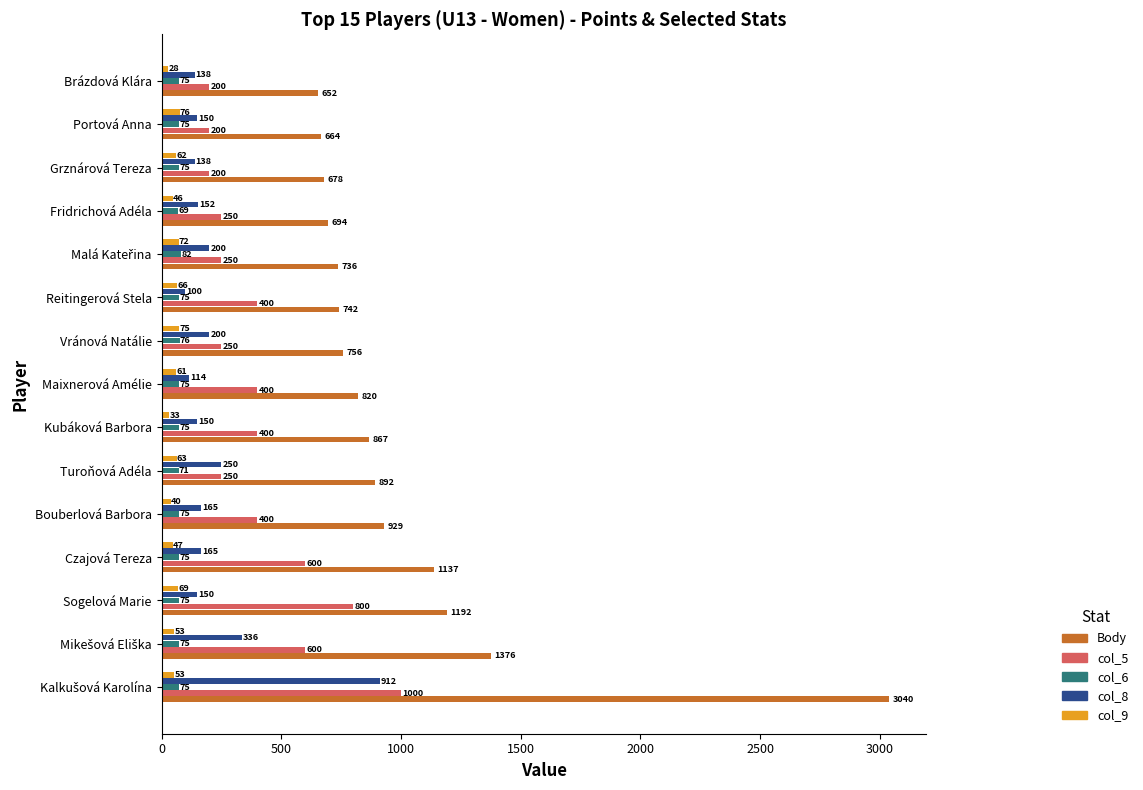

What is the lowest value of the Body series?

652